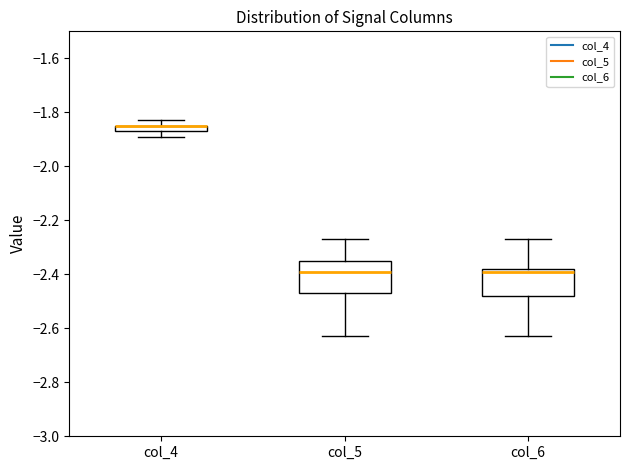

Where does the lower whisker of the box for col_6 end on the y-axis? The values are not printed on the chart, so give them approximately, as read against the axis.

-2.62